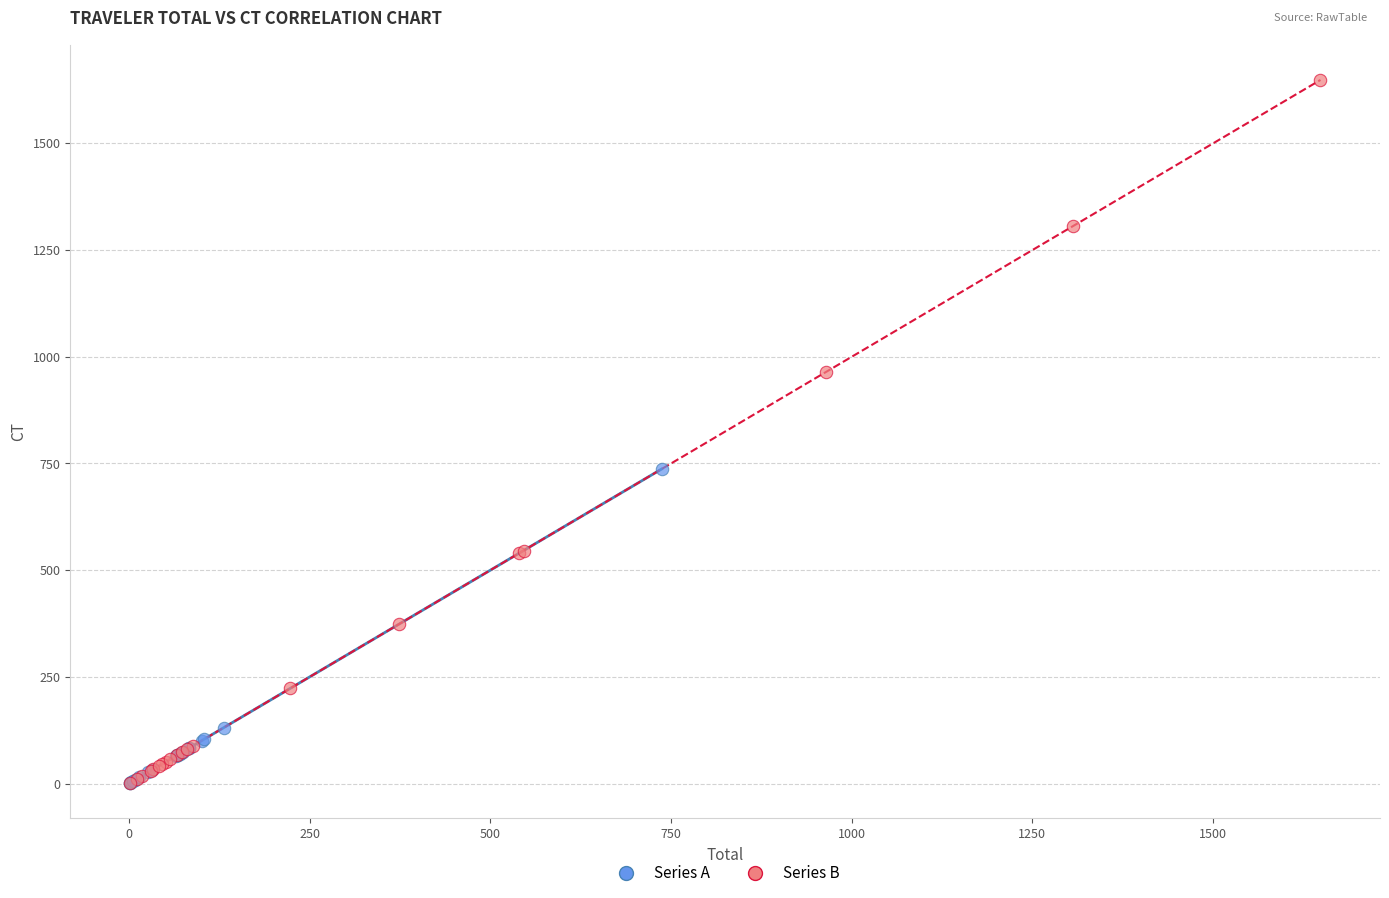

Which series has the widest spread of Y values?

Series B